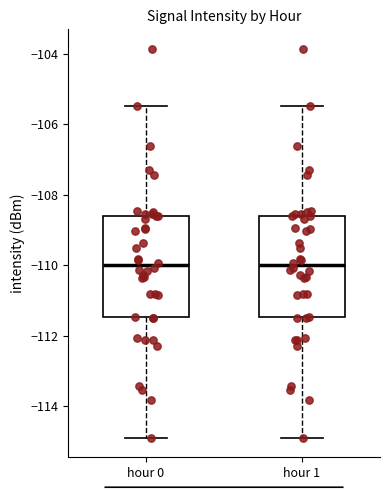

Reading left to right, transcribe this box plot: for each box, give where its median line is, the range the box spans, and where its two whiskers end, as read against the y-axis. The values are not printed on the chart, so give them approximately, as read against the axis.

hour 0: median -110.0, box -111.4 to -108.6, whiskers -114.8 to -105.4
hour 1: median -110.0, box -111.4 to -108.6, whiskers -114.8 to -105.4